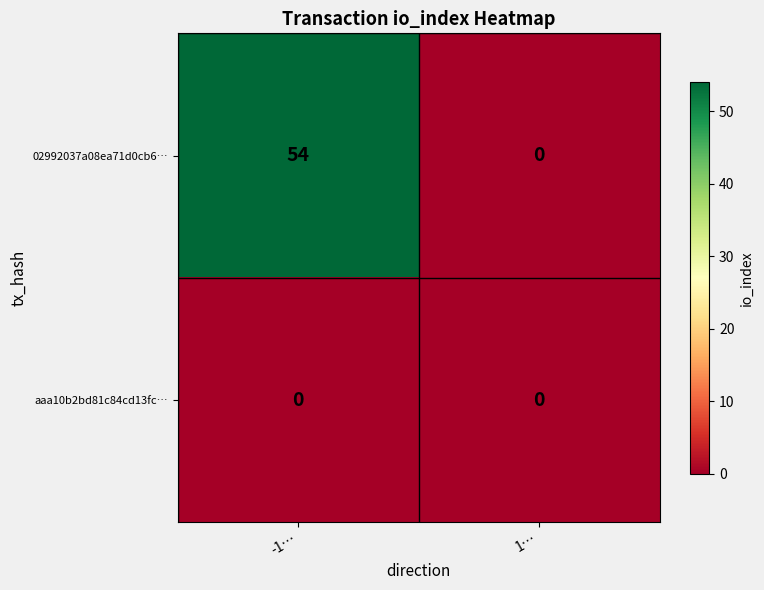

List the series in order of their overall mean, highest first.

02992037a08ea71d0cb6…, aaa10b2bd81c84cd13fc…